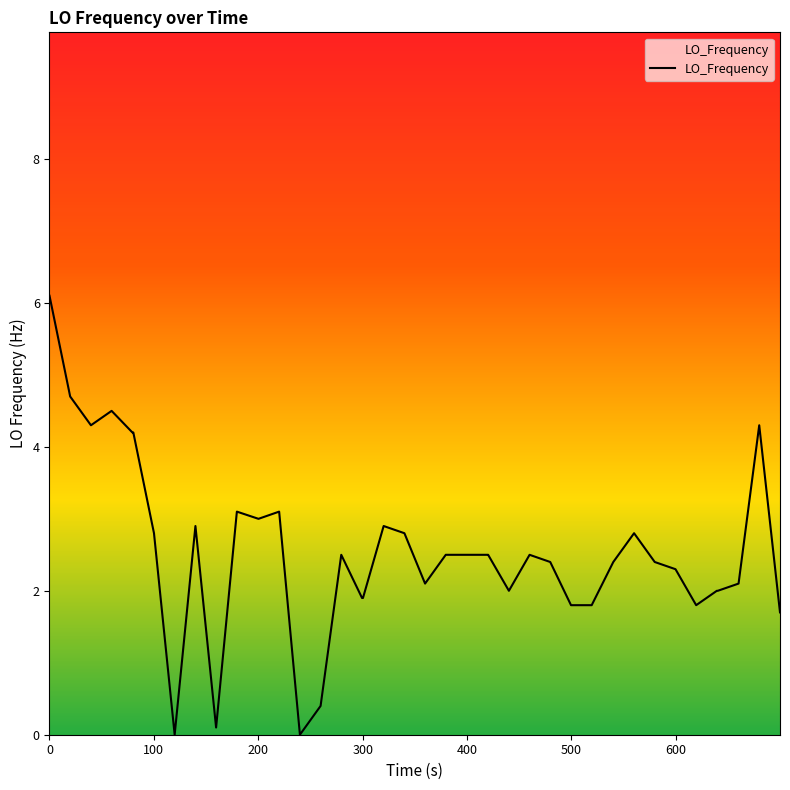

What is the maximum value shown in the chart?

6.1